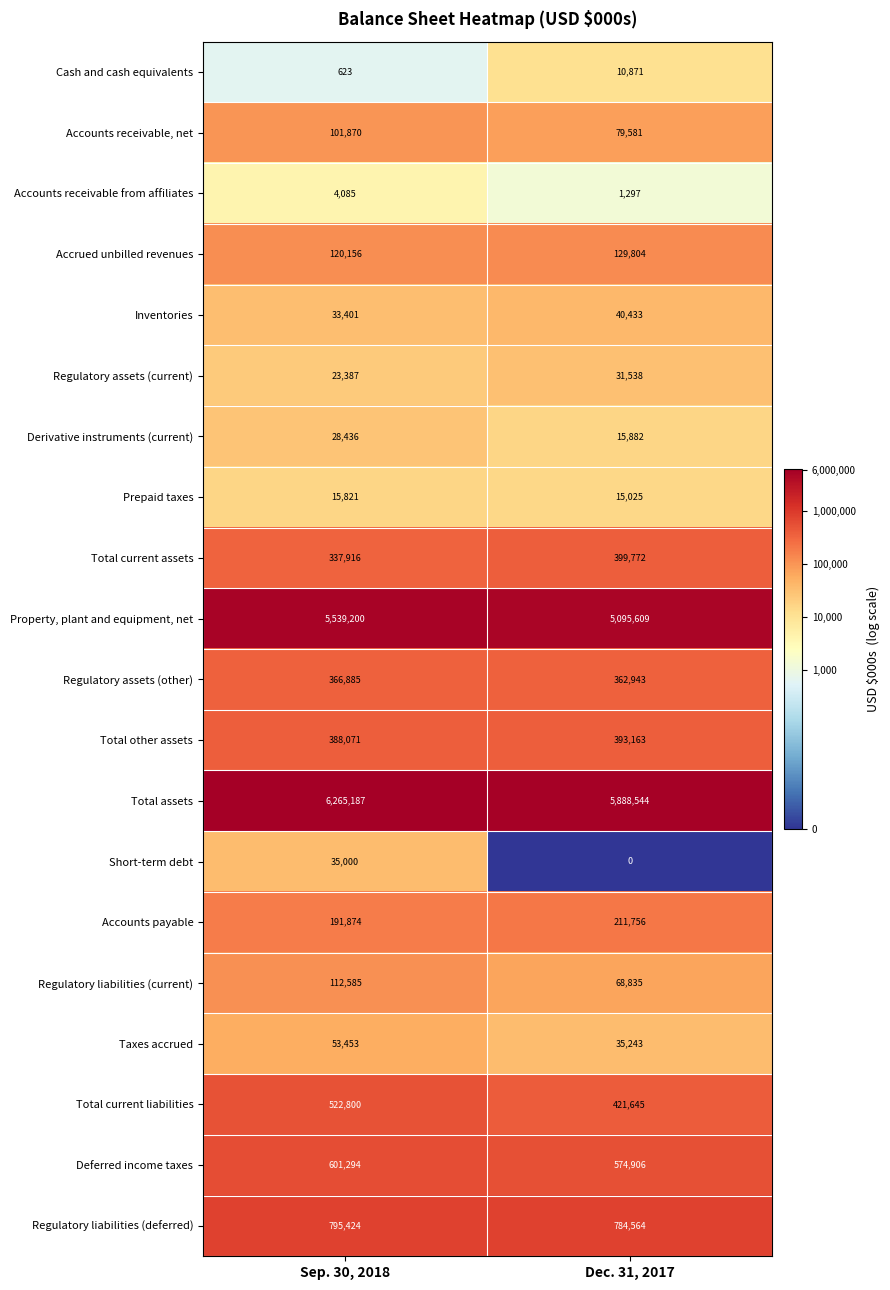

Which series has the widest spread of values?

Property, plant and equipment, net